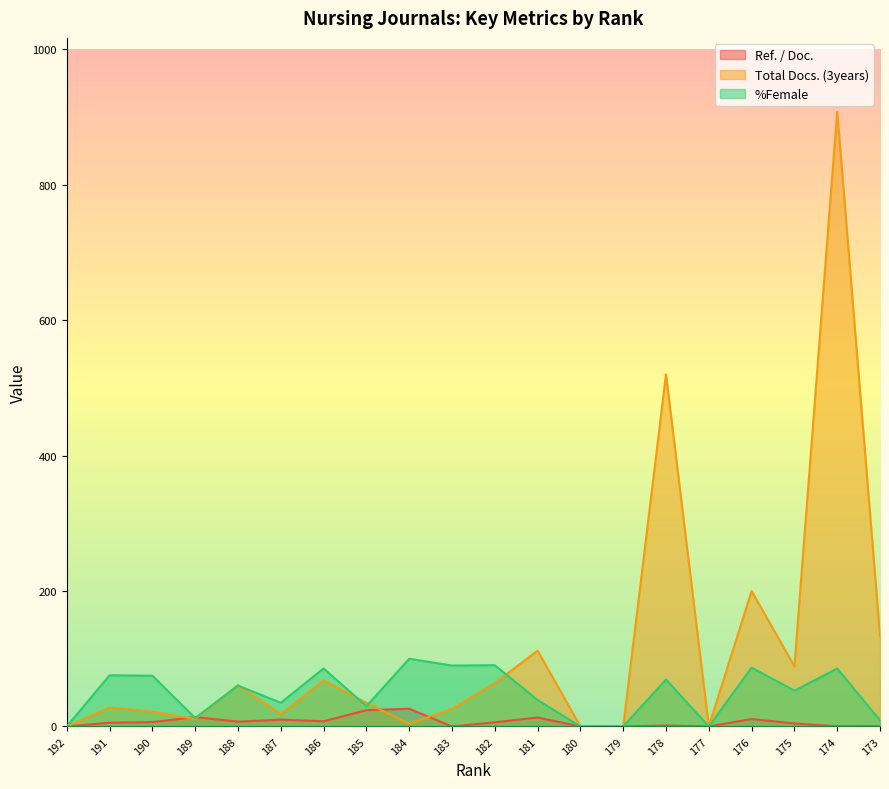

What is the difference between the maximum and minimum values in the Ref. / Doc. series?

26.2